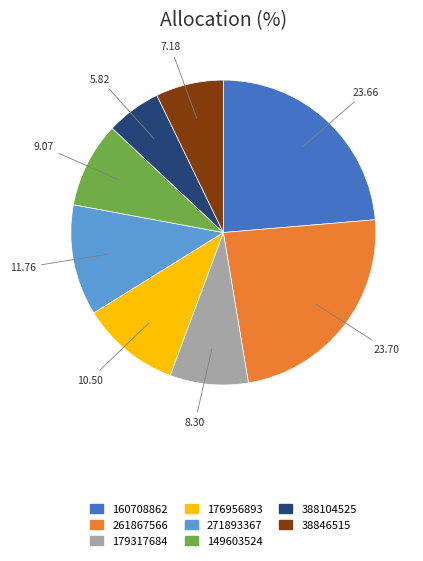

Count the number of slices in the pie.

8